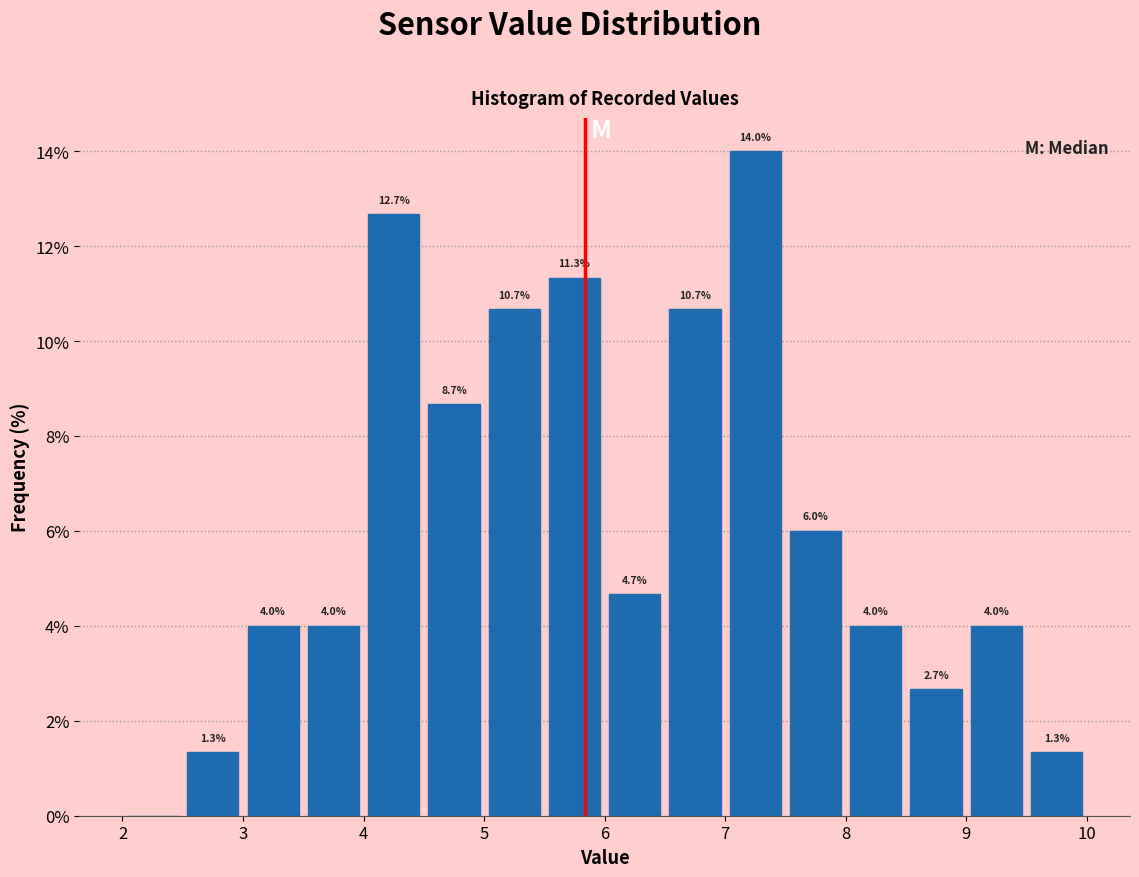

Over which range of the x-axis is the bar tallest?

7.0 to 7.5